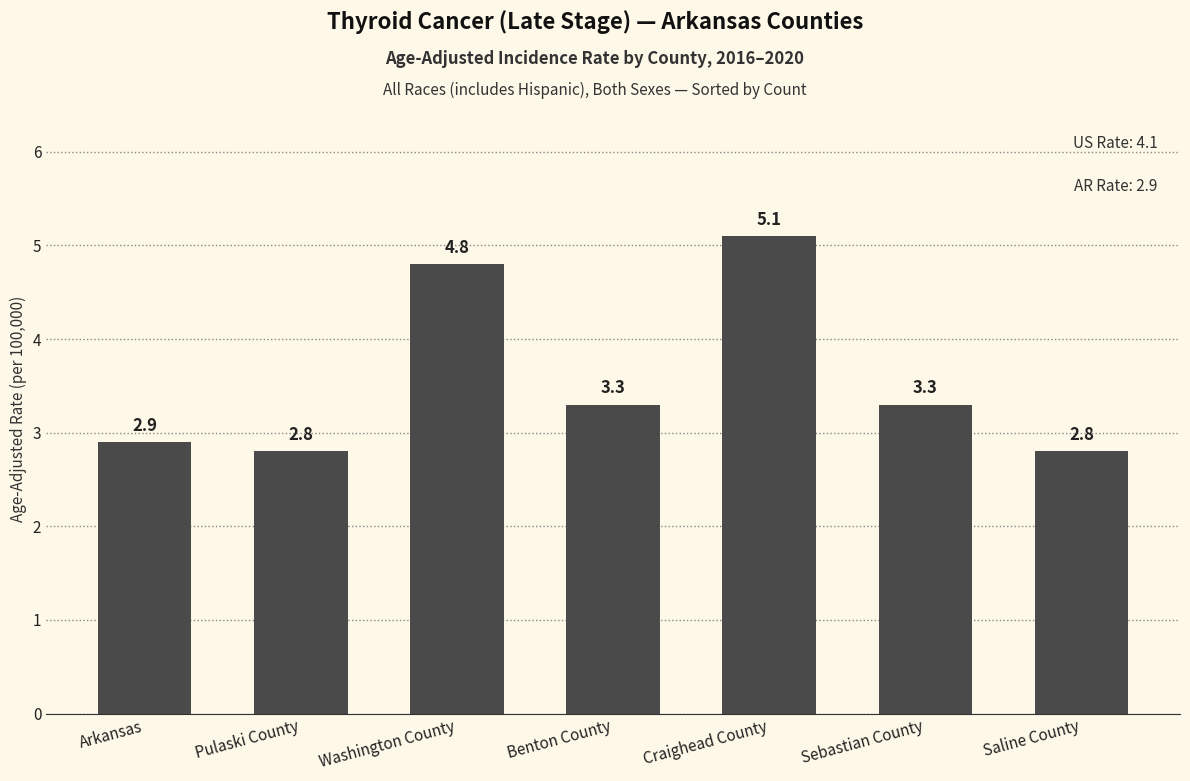

What is the change in value from Benton County to Saline County?

-0.5